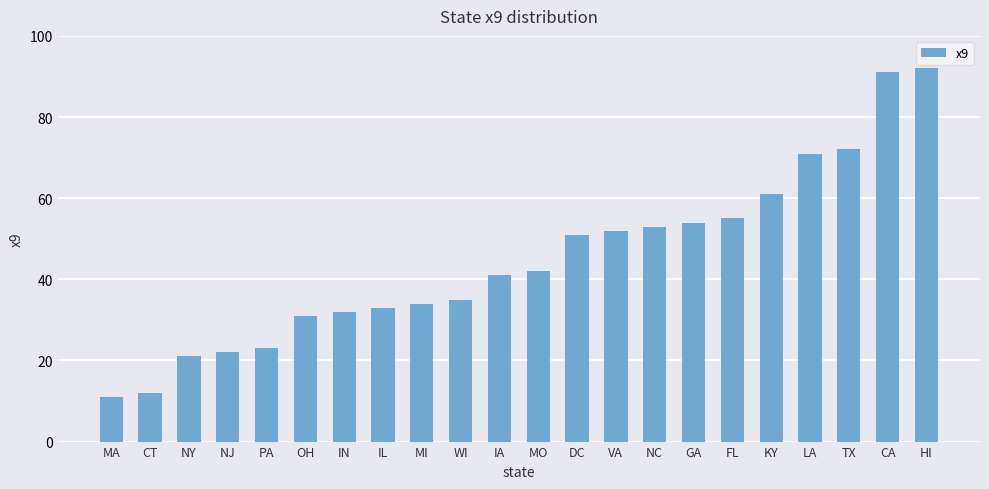

How many series are shown in this chart?

1